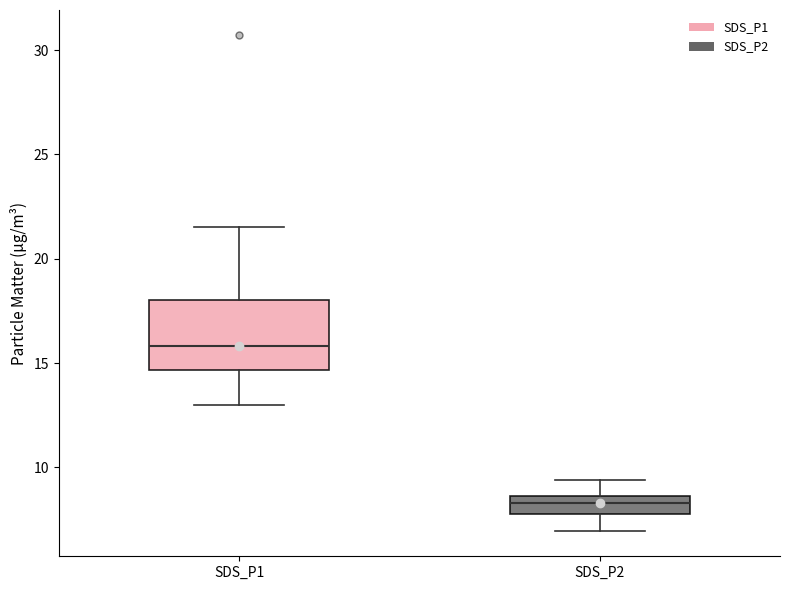

Reading left to right, transcribe this box plot: for each box, give where its median line is, the range the box spans, and where its two whiskers end, as read against the y-axis. The values are not printed on the chart, so give them approximately, as read against the axis.

SDS_P1: median 16.0, box 14.5 to 18.0, whiskers 13.0 to 21.5
SDS_P2: median 8.5 (inside the box), box 8.0 to 8.5, whiskers 7.0 to 9.5